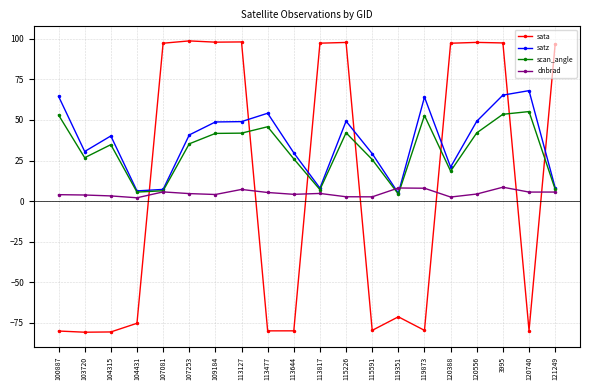

Which series ends up on top after the final intersection of sata and scan_angle?

sata